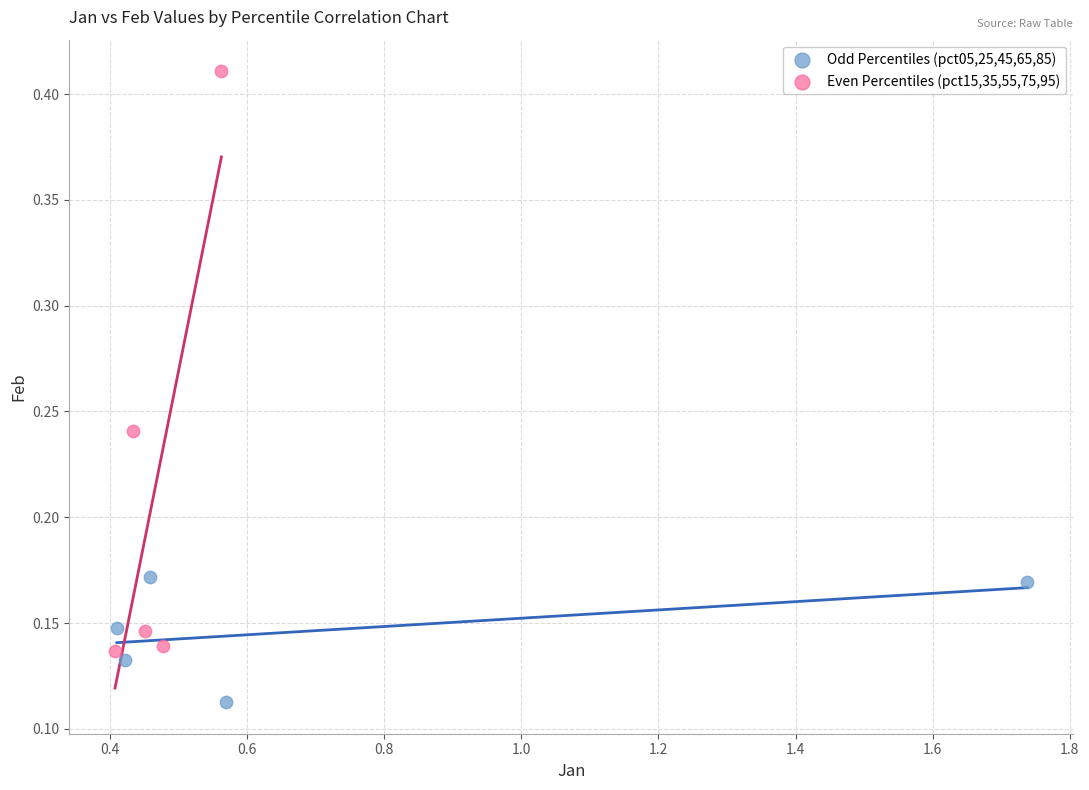

Which series contains the highest Y value?

Even Percentiles (pct15,35,55,75,95)